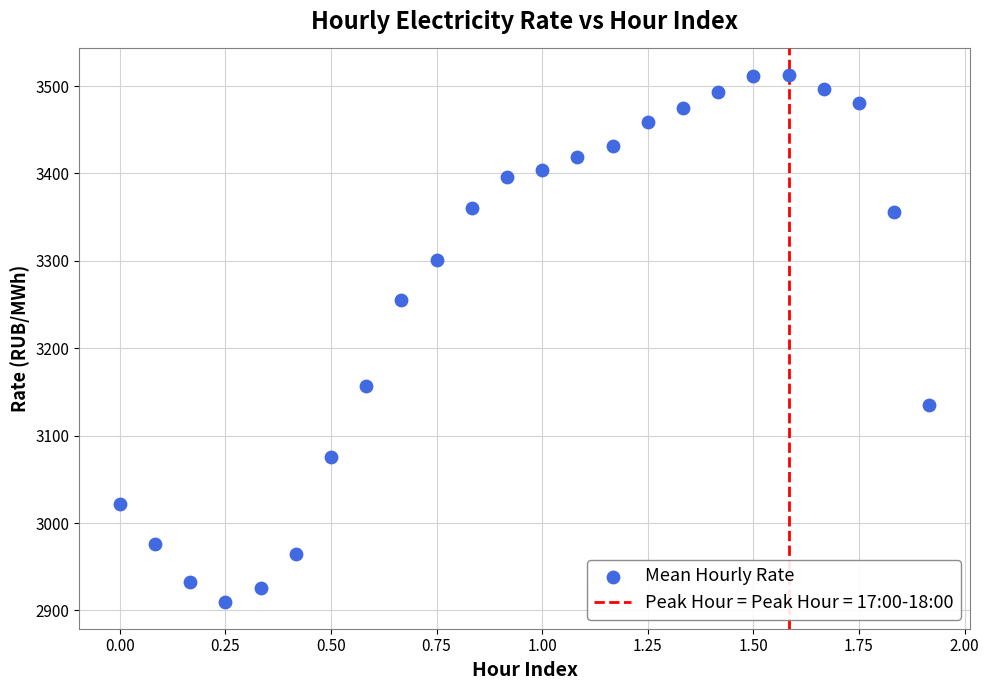

What is the range of X values (max minus min)?

1.9